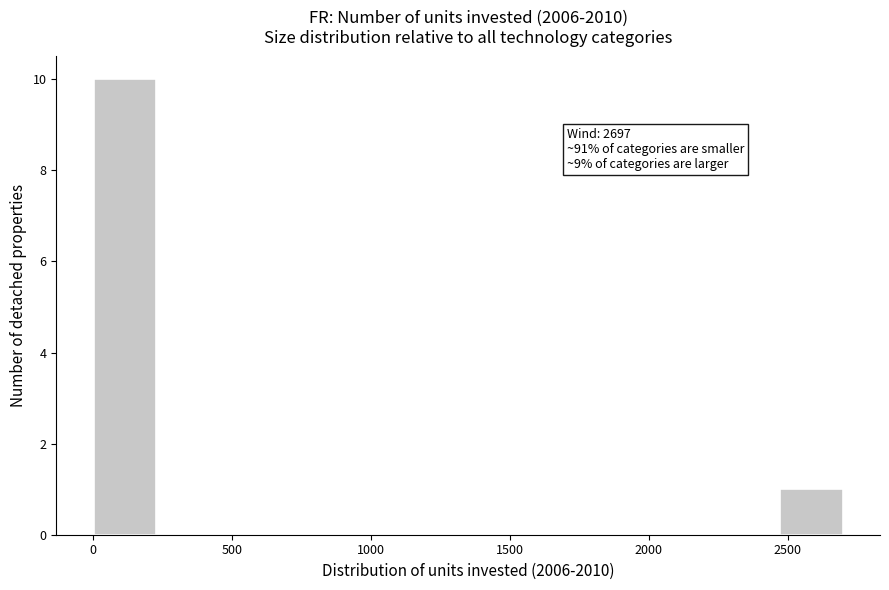

Which range on the x-axis has the tallest bar?

0 to 250